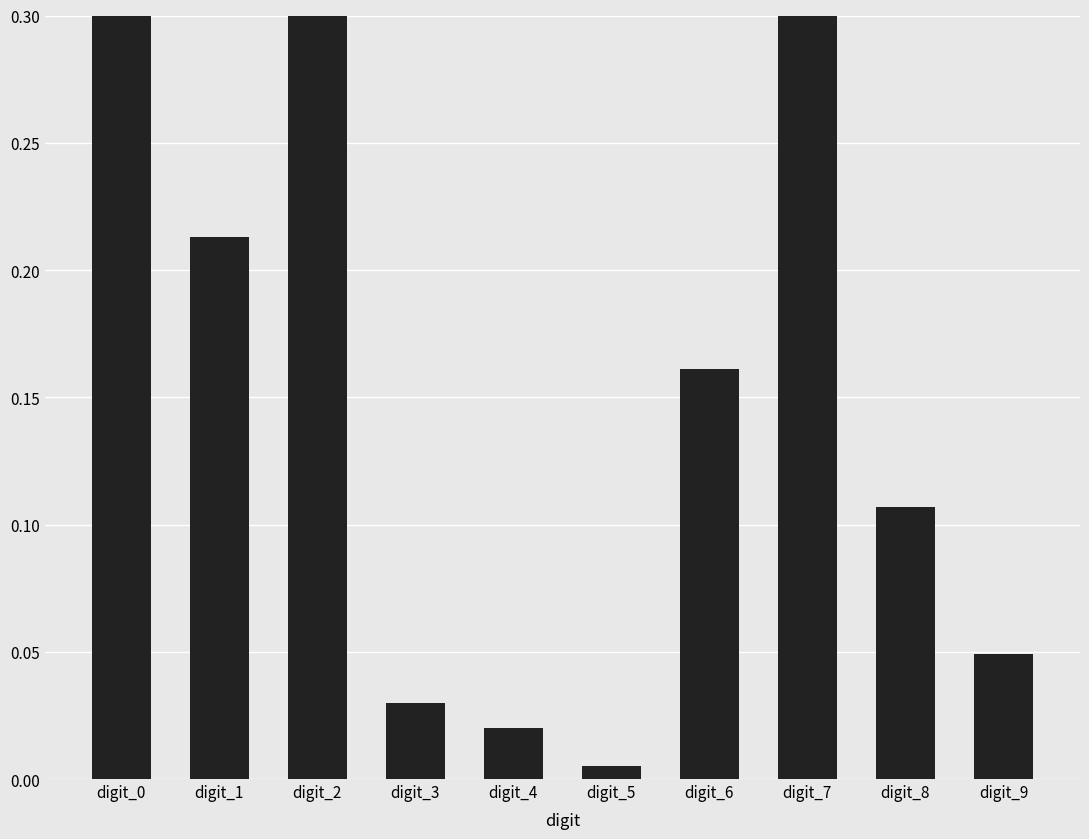

Reading left to right, transcribe all the data shown in this chart.

0.4	0.2	0.7	0.0	0.0	0.0	0.2	0.4	0.1	0.0